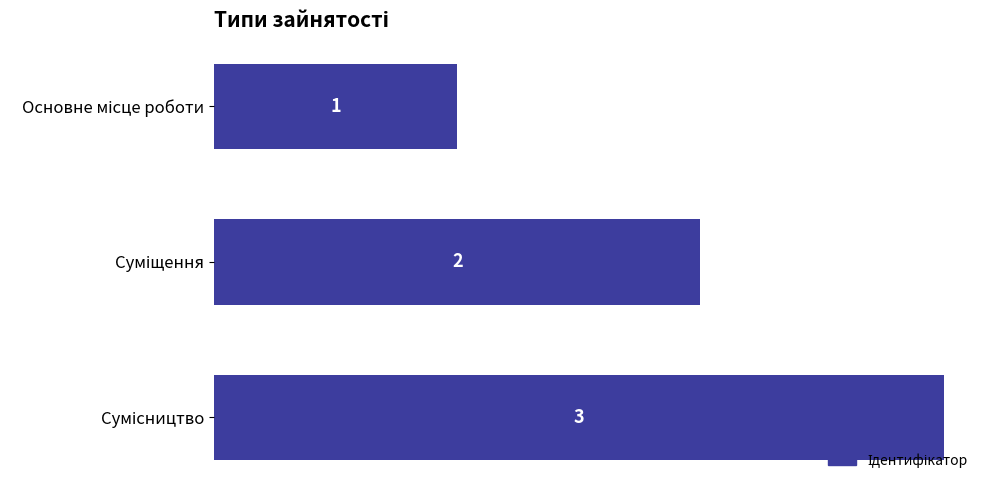

What is the greatest value displayed?

3